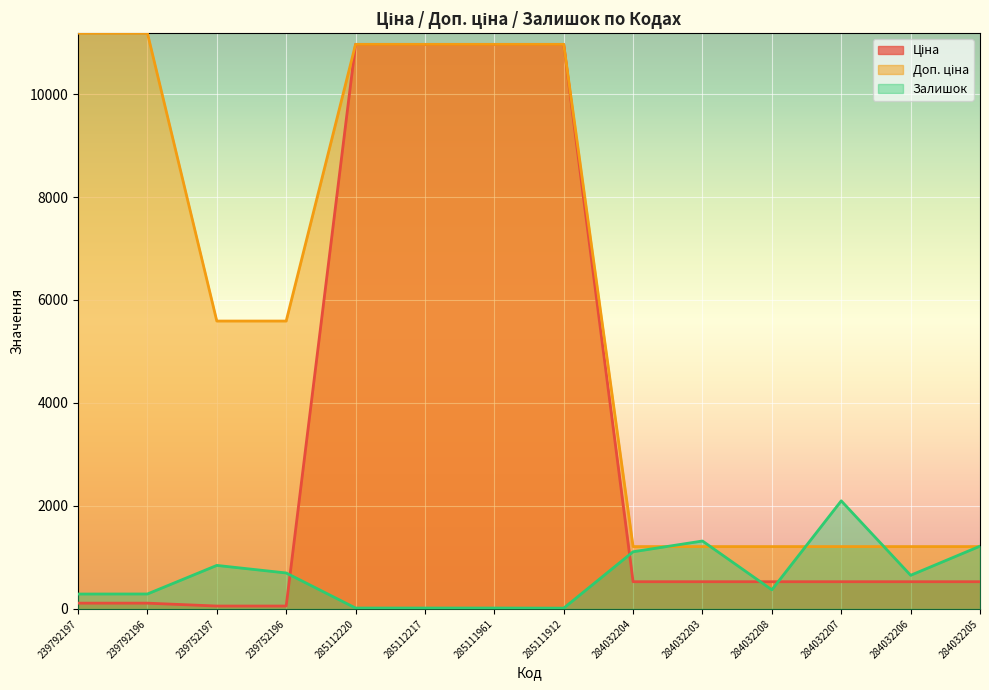

What is the approximate value of Доп. ціна at 284032206?

1210.7